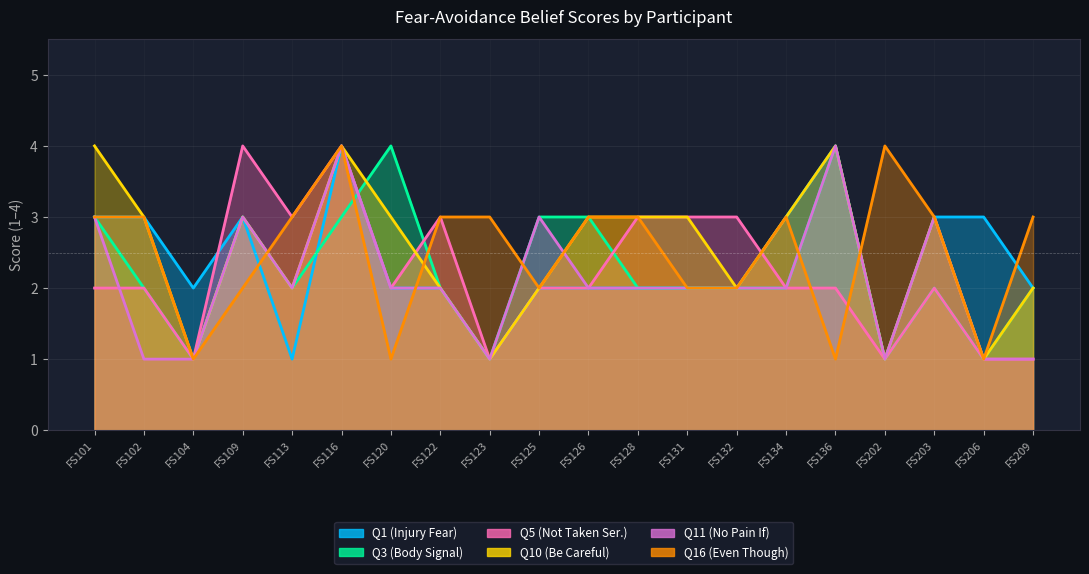

What is the difference between the highest and lowest values at FS120?

3